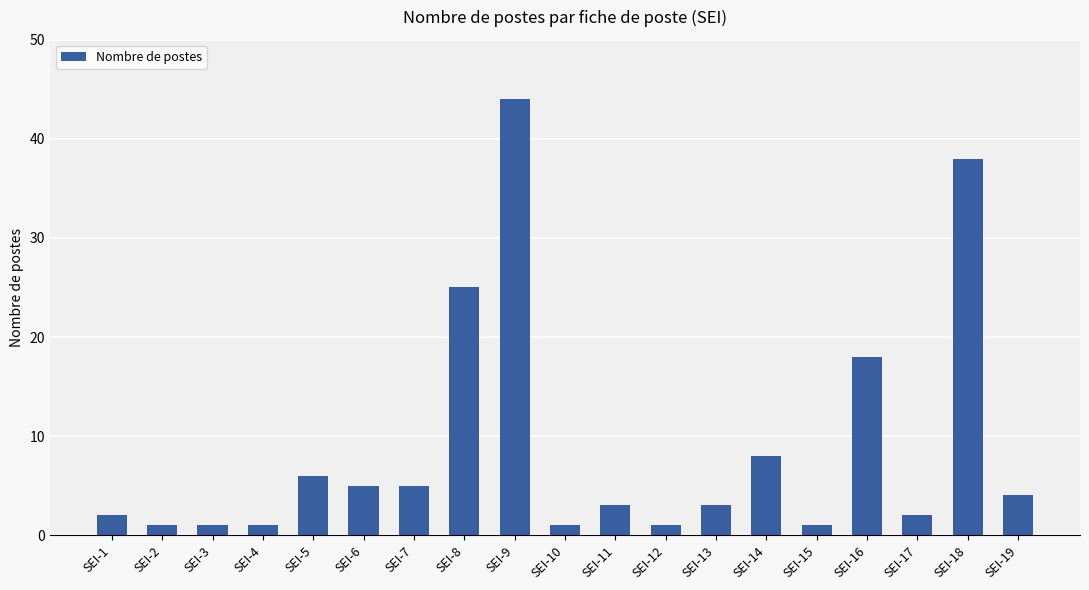

Does the chart contain any negative values?

No